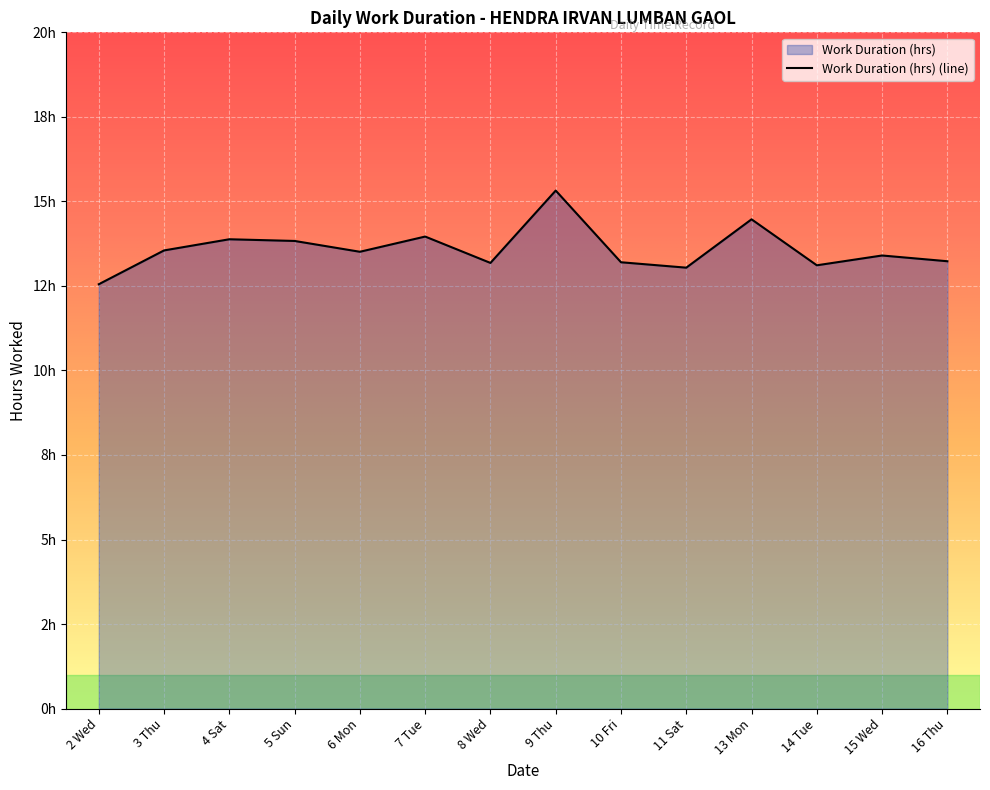

What is the label of the 6th point from the right?

10 Fri